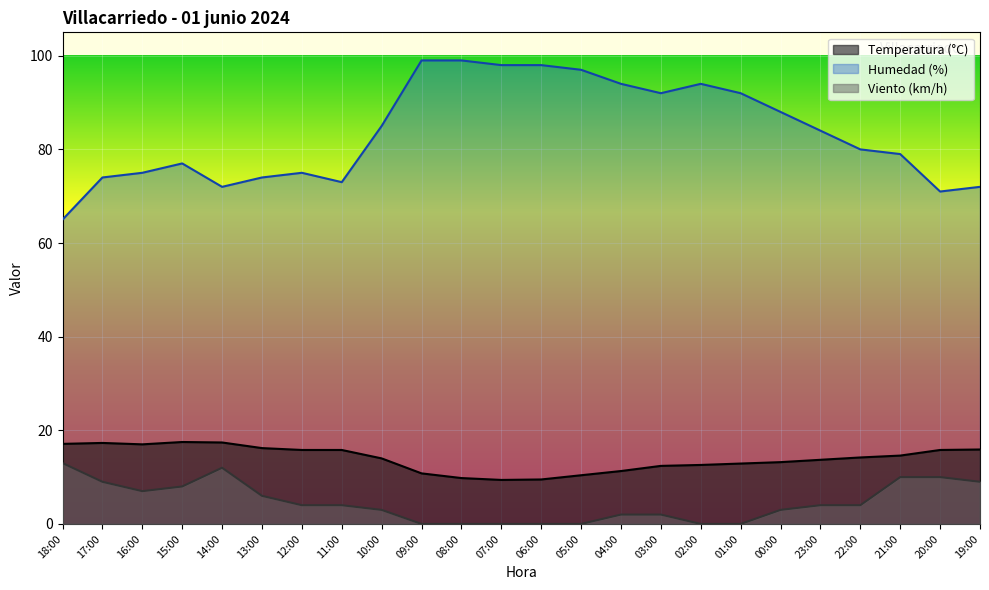

Does the chart display data point markers on the line(s)?

No